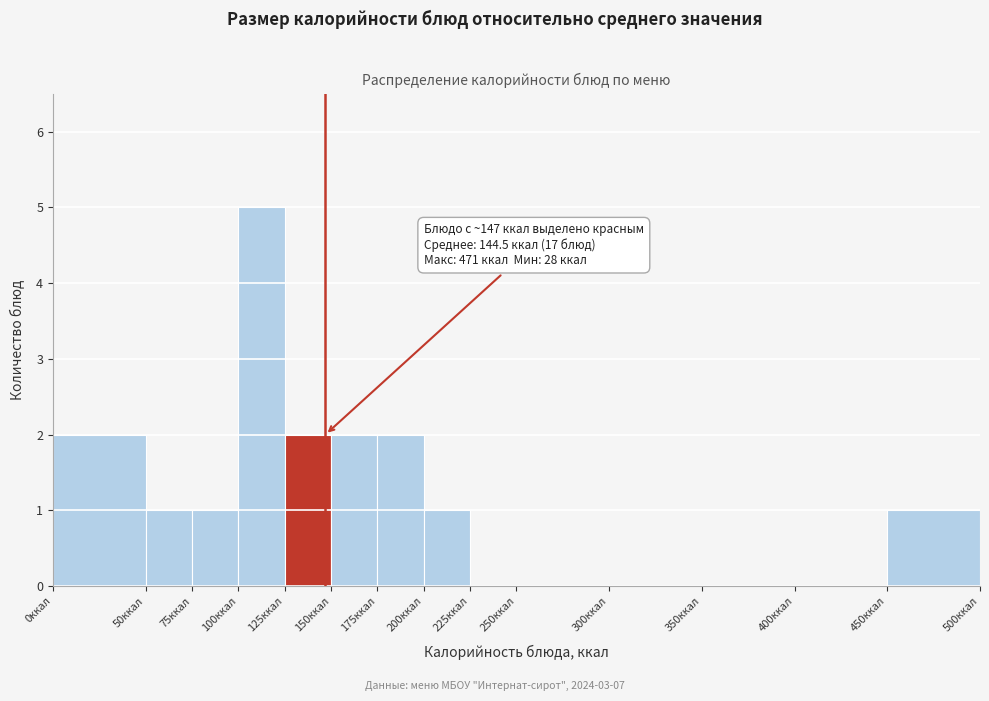

Which range on the x-axis has the tallest bar?

100 to 125